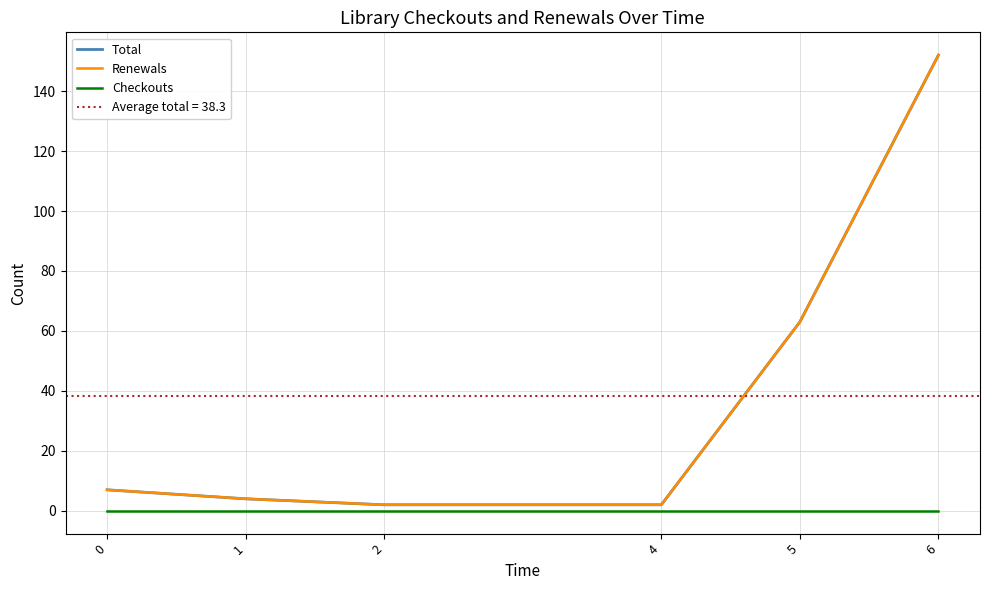

Rank the categories by Checkouts value from lowest to highest.

0, 1, 2, 4, 5, 6